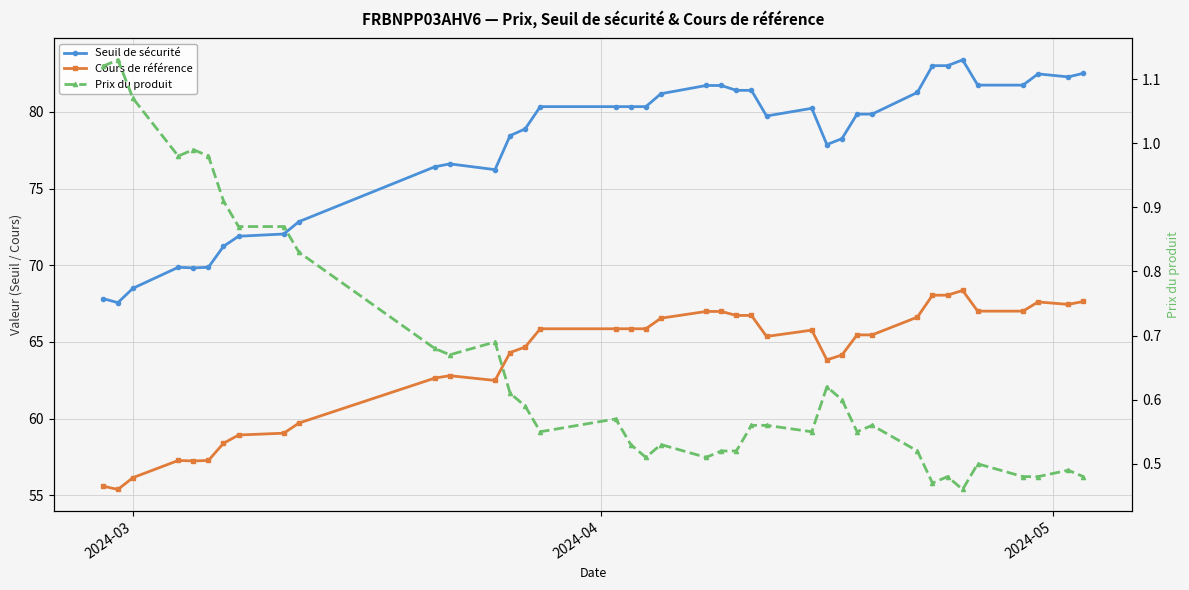

List the series in order of their peak value, highest first.

Seuil de sécurité, Cours de référence, Prix du produit